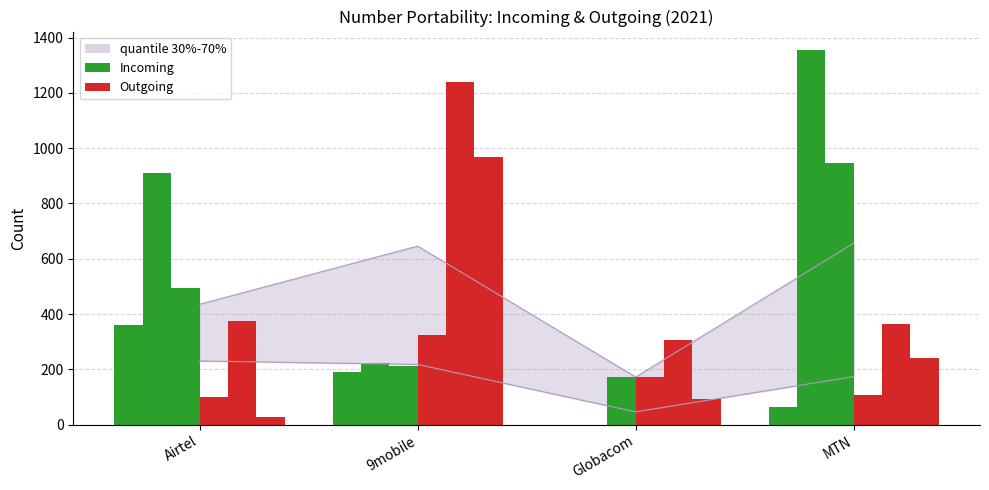

Which category has the highest value in the Incoming Q2 2021 series?

Airtel